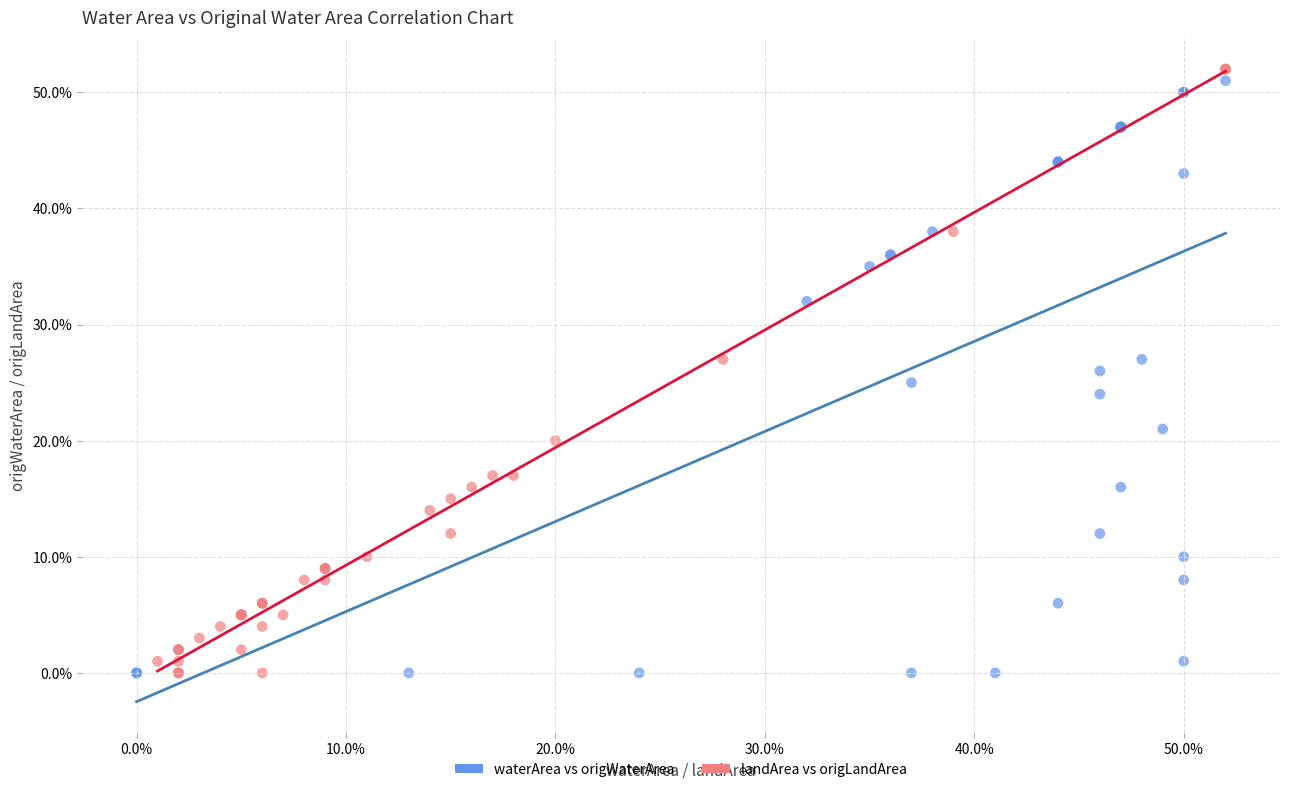

What are all the series names shown in the legend?

waterArea vs origWaterArea, landArea vs origLandArea